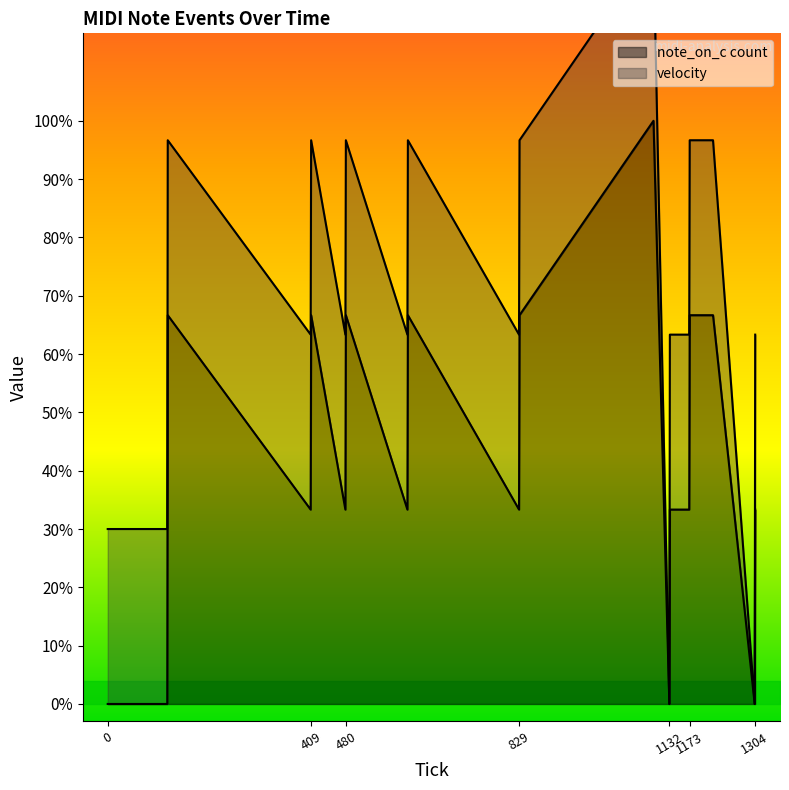

The chart shows a value of 52.6 at 1100. True or false?

False